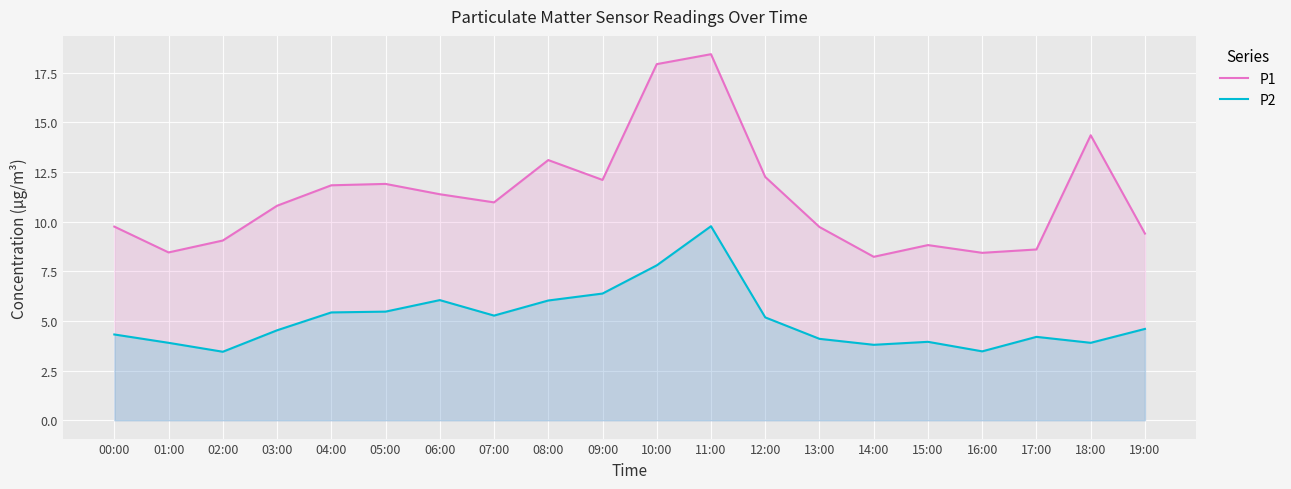

At how many categories does at least one series exceed 11?

9